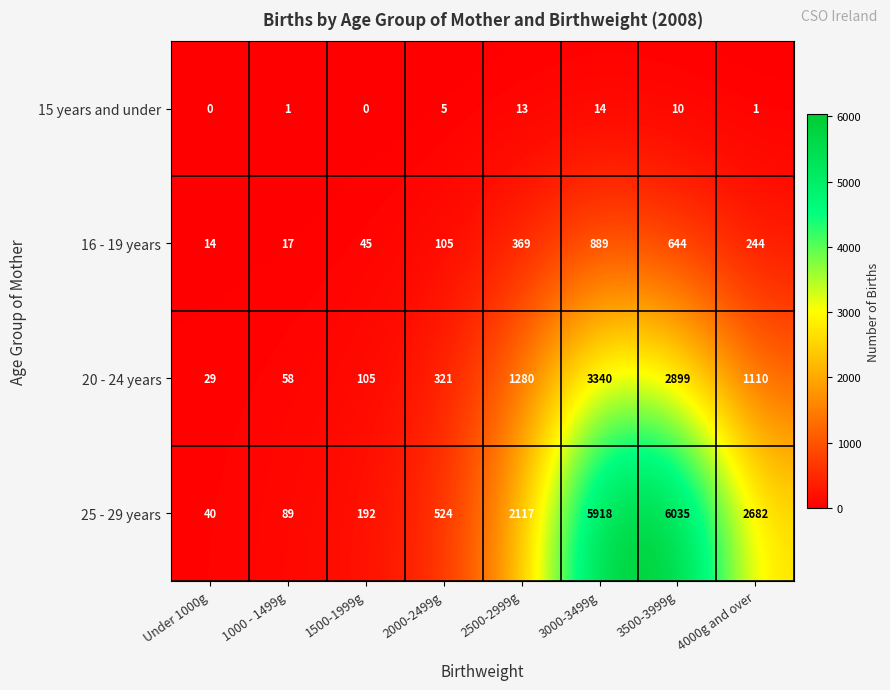

Which label corresponds to the largest value in the chart?

3500-3999g